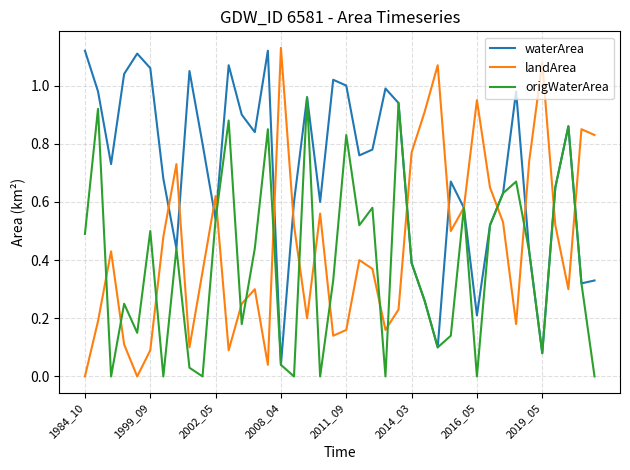

What is the sum of all origWaterArea values?

15.5